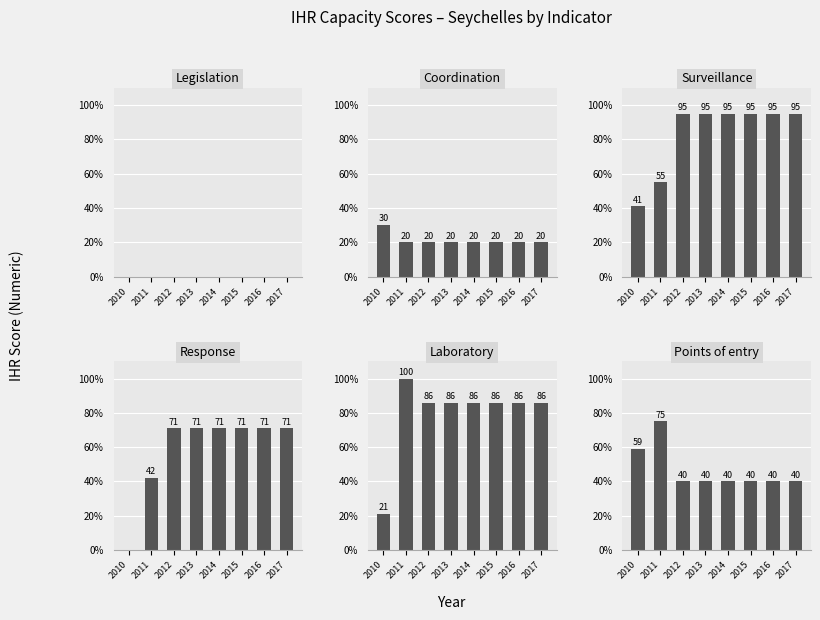

What are all the series names shown in the legend?

Legislation, Coordination, Surveillance, Response, Laboratory, Points of entry